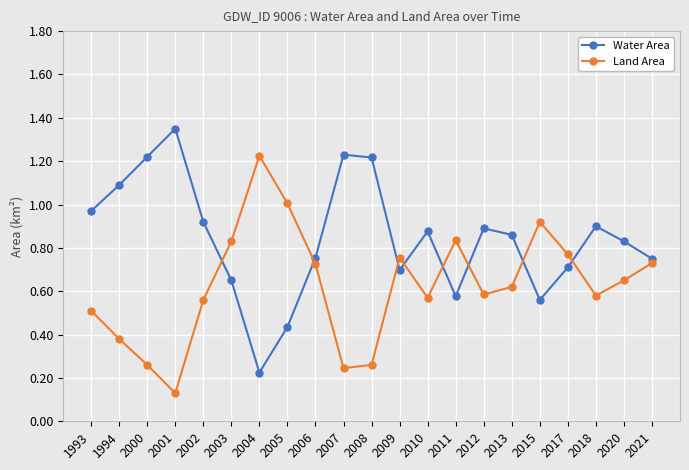

Is it true that Water Area equals 1.8 at 2008?

False